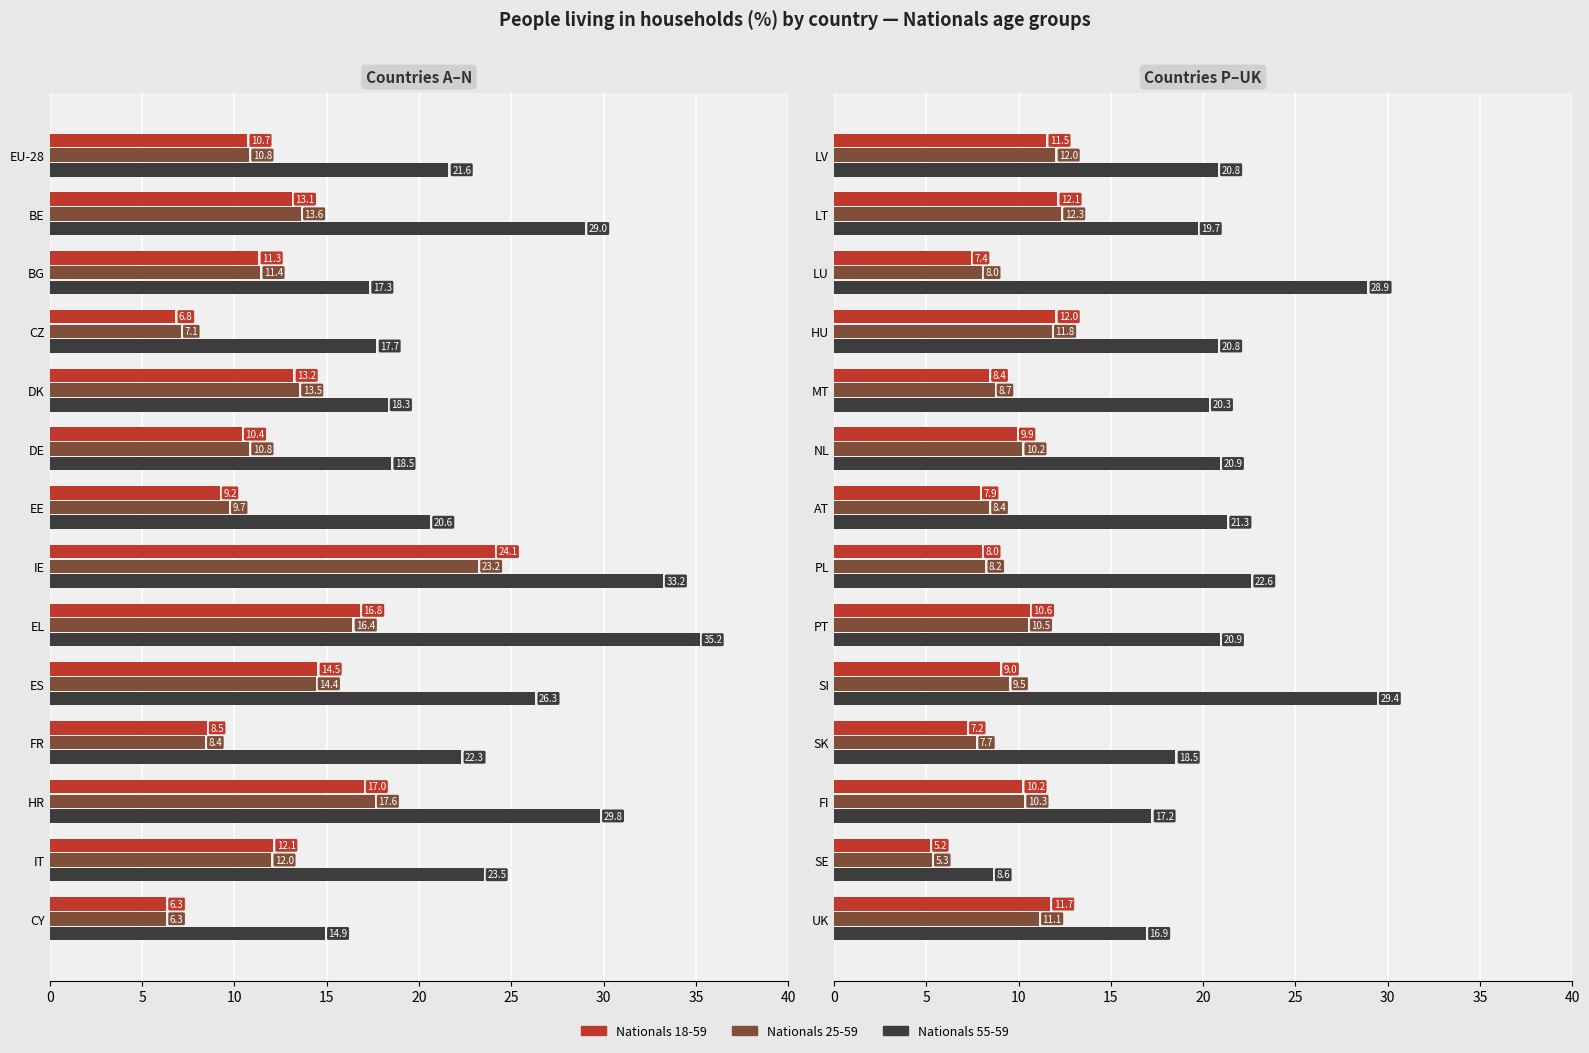

Which series changed the most between AT and SE?

Nationals 55-59